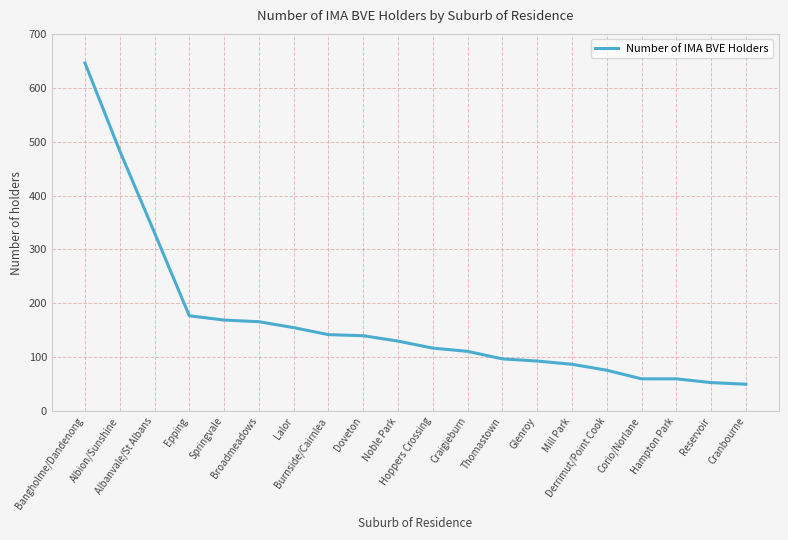

What is the smallest value displayed?

50